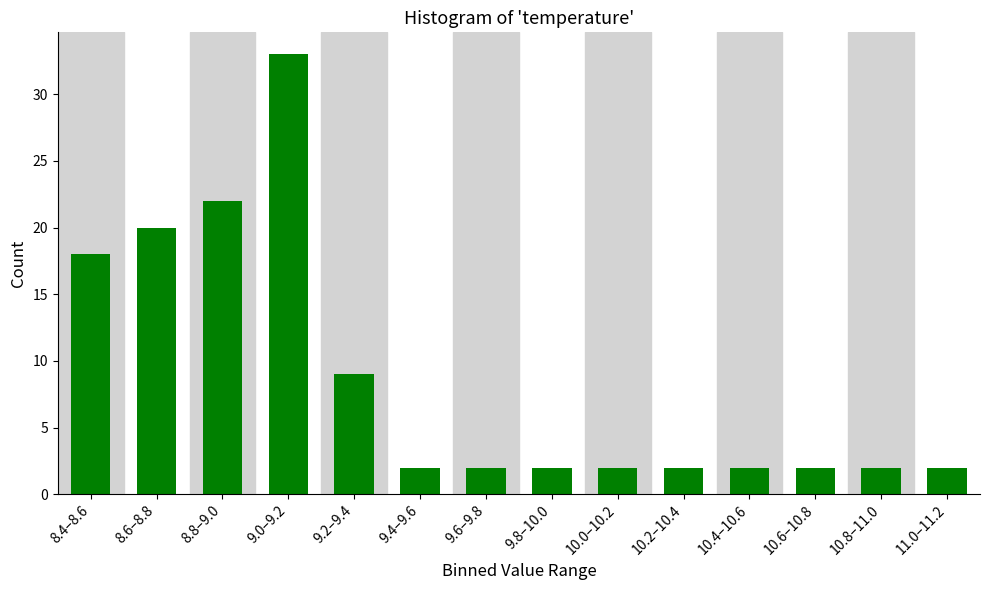

Reading right to left, transcribe all the data shown in this chart.

11.0–11.2=2	10.8–11.0=2	10.6–10.8=2	10.4–10.6=2	10.2–10.4=2	10.0–10.2=2	9.8–10.0=2	9.6–9.8=2	9.4–9.6=2	9.2–9.4=9	9.0–9.2=33	8.8–9.0=22	8.6–8.8=20	8.4–8.6=18